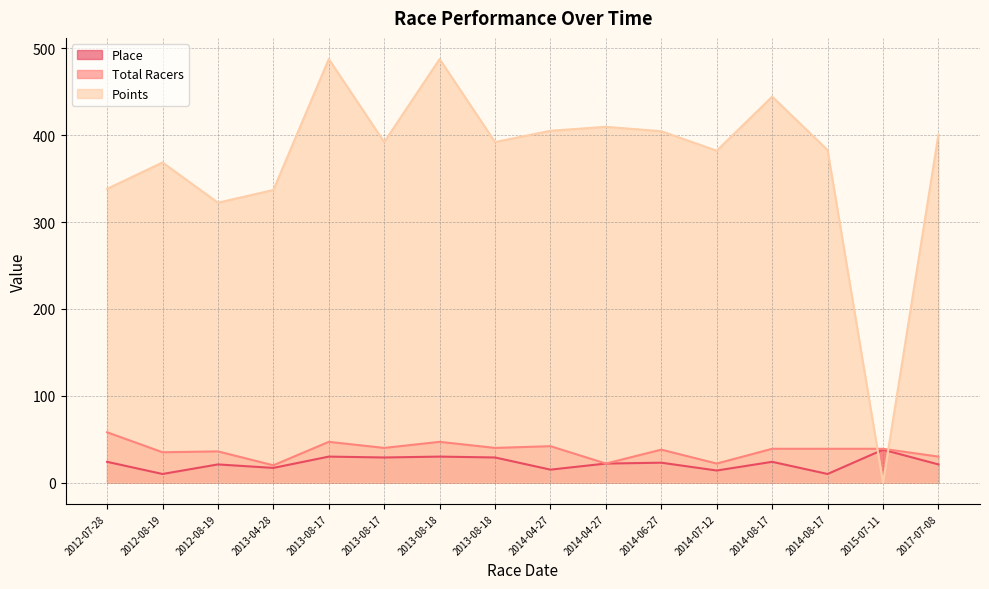

How many values in the Total Racers series exceed 39?

6